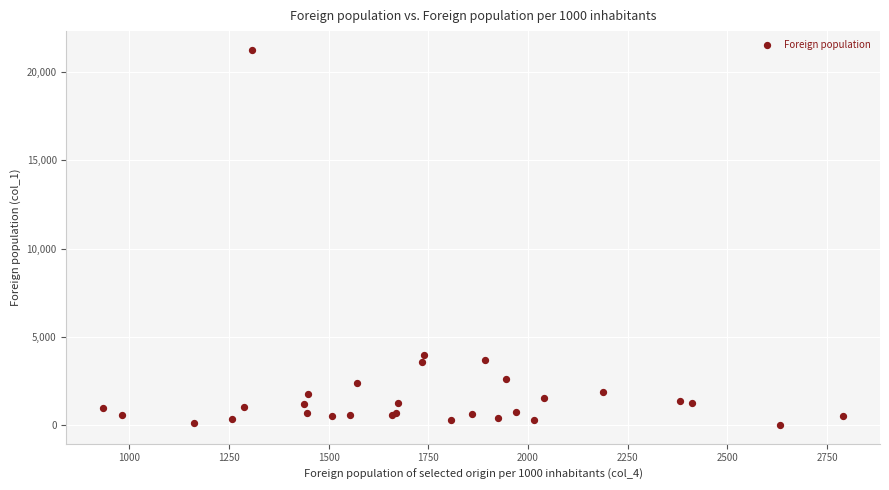

What Y value in the scatter plot is closest to 10632?

3963